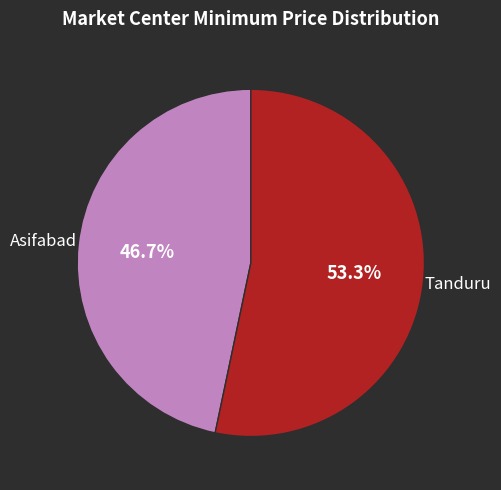

What percentage is NOT represented by Asifabad?

53.3%